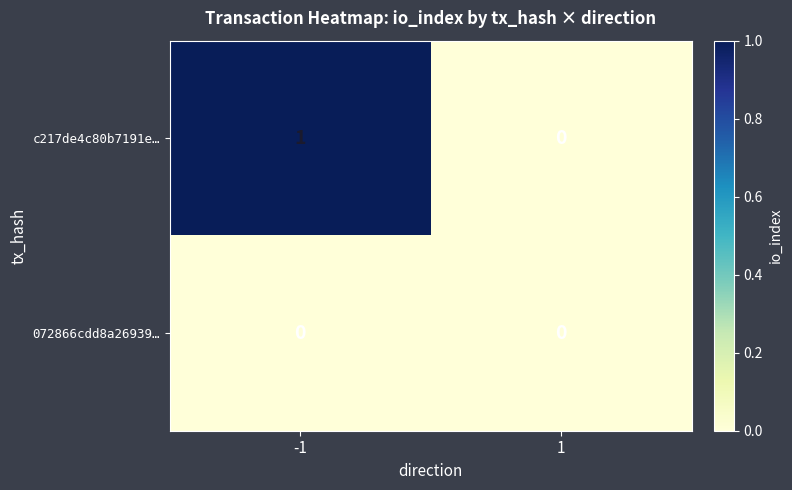

Which series has the largest total across all categories?

c217de4c80b7191e…